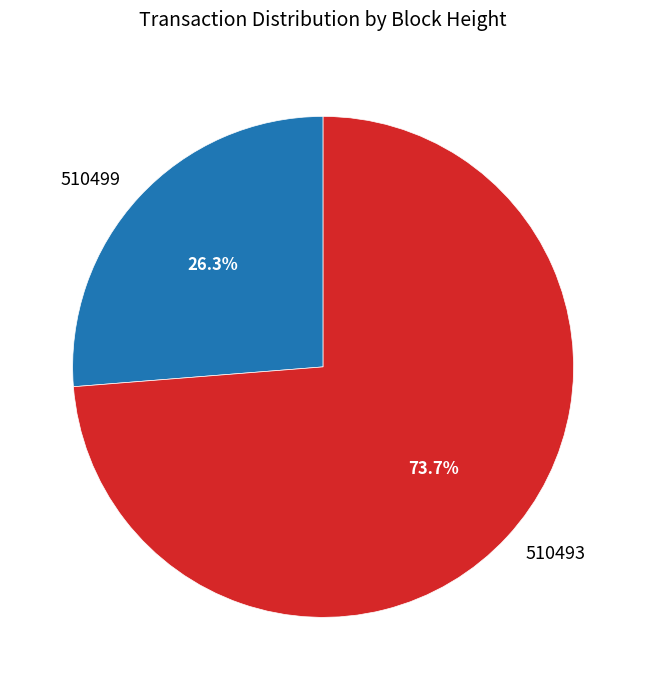

Which slice is the smallest?

510499